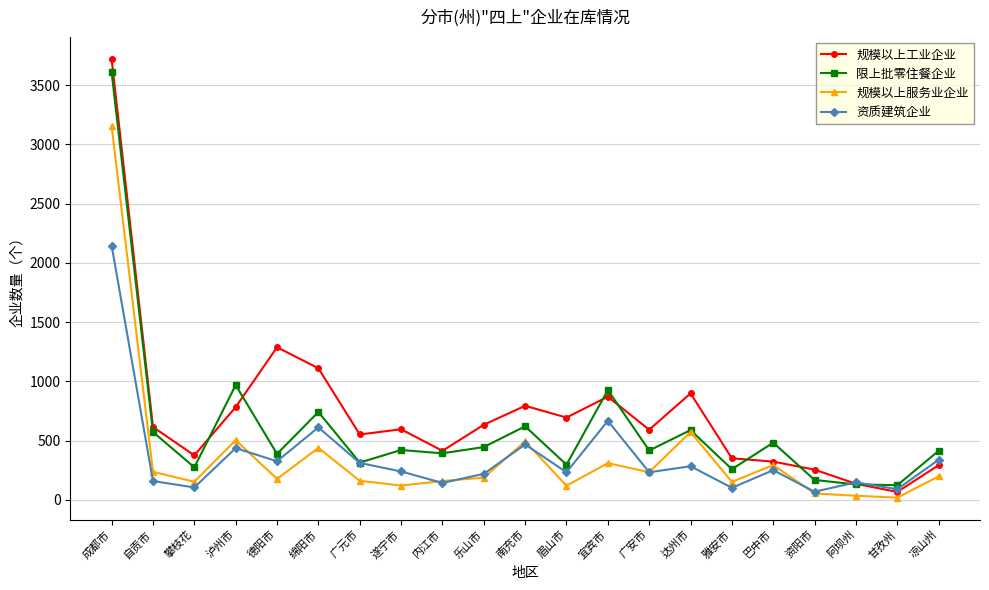

What is the spread (max minus min) of values at 资阳市?

201